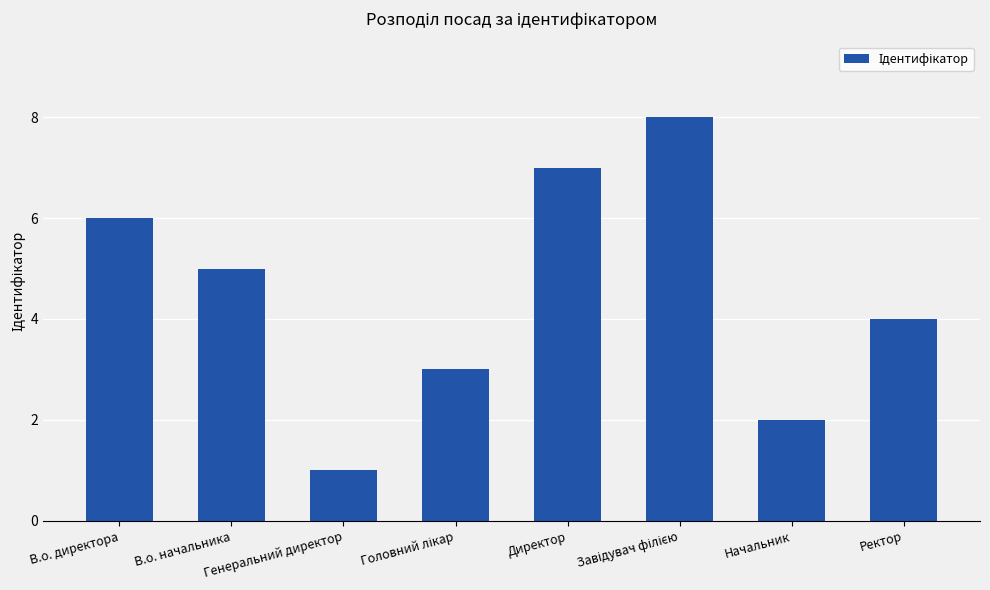

What is the greatest value displayed?

8